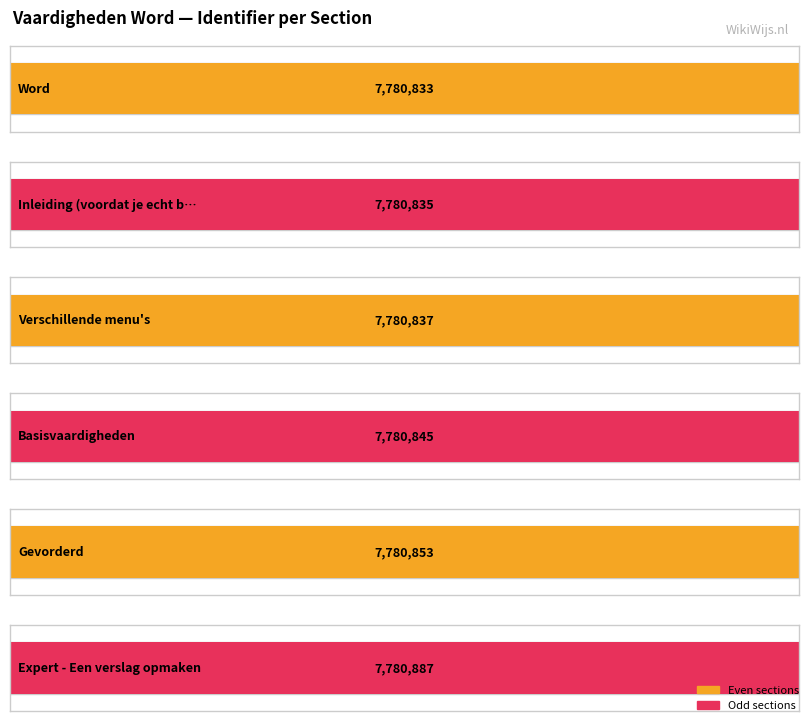

What is the sum of all values?

46685090